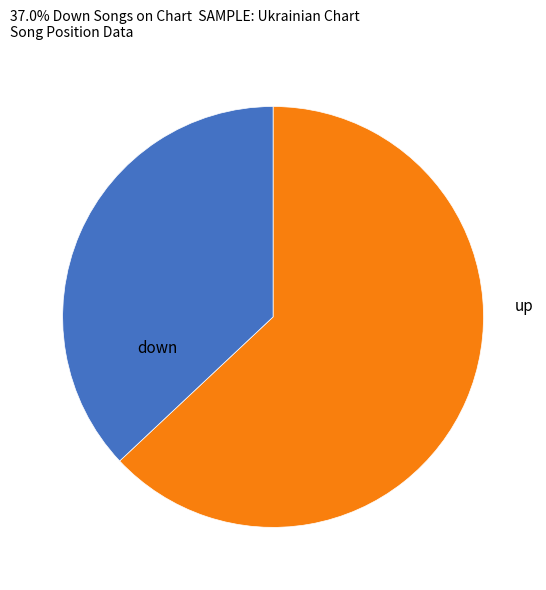

Do down and up together represent more than half of the pie?

Yes